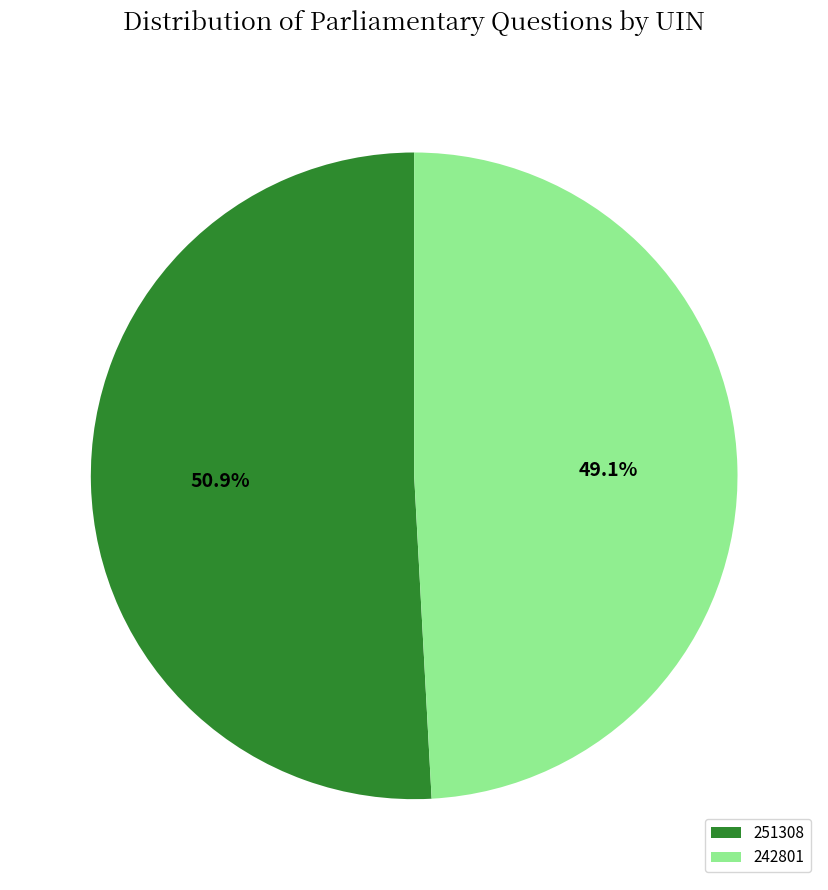

Which category has the smallest portion of the pie?

242801